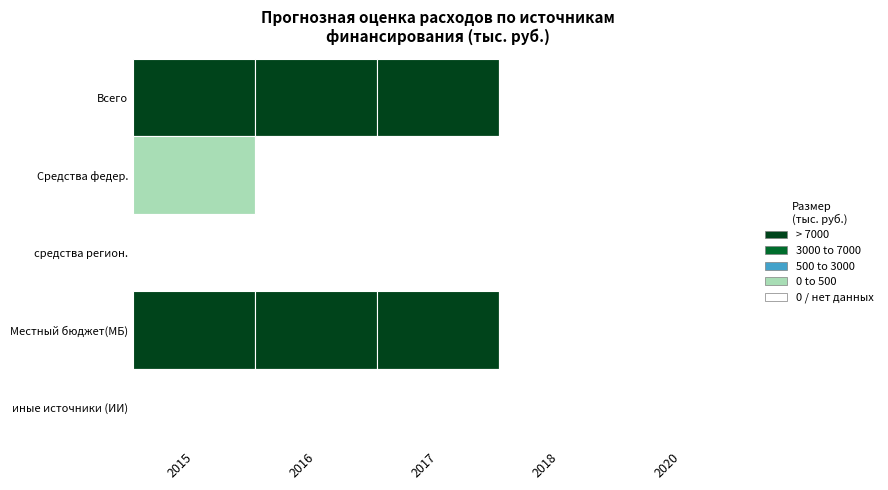

What is the difference between the maximum and second lowest values in the всего series?

9708.7